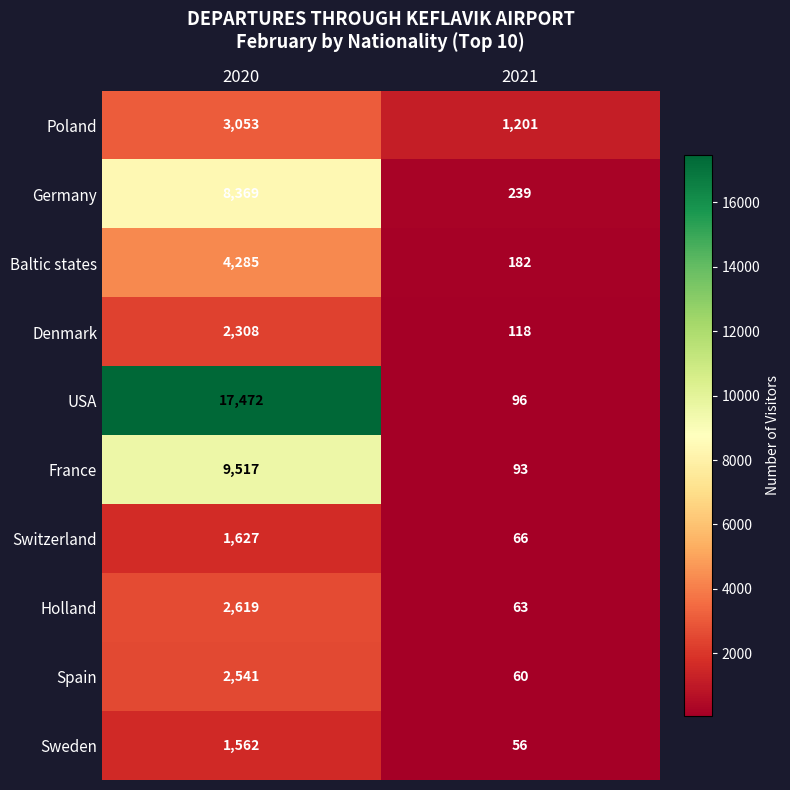

Rank the series by their maximum value, from highest to lowest.

USA, France, Germany, Baltic states, Poland, Holland, Spain, Denmark, Switzerland, Sweden